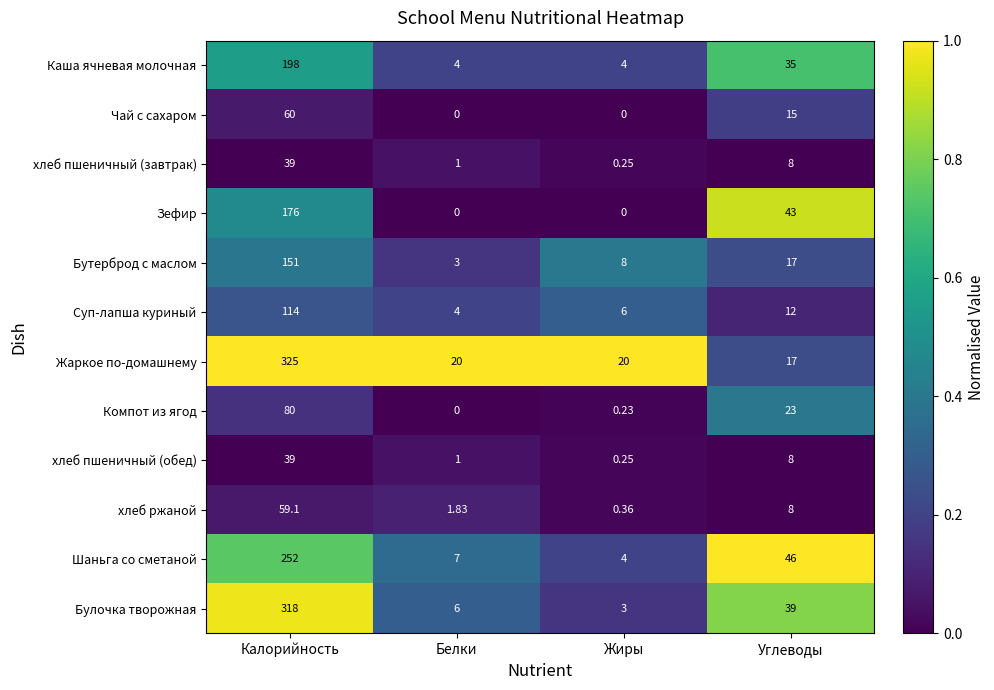

How many categories are shown in the chart?

4